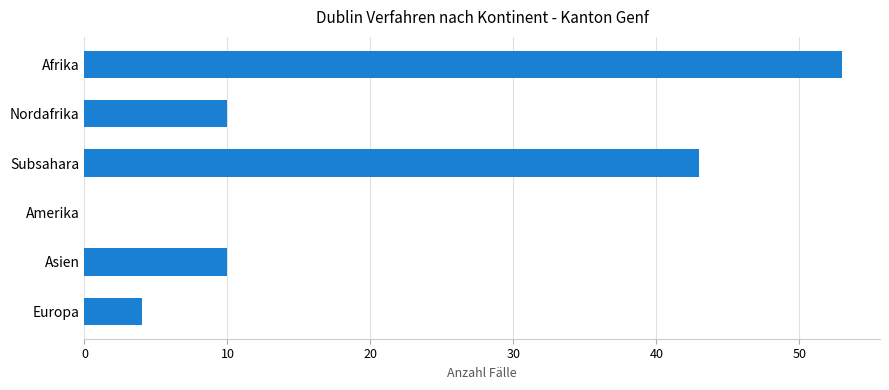

What is the average value?

20